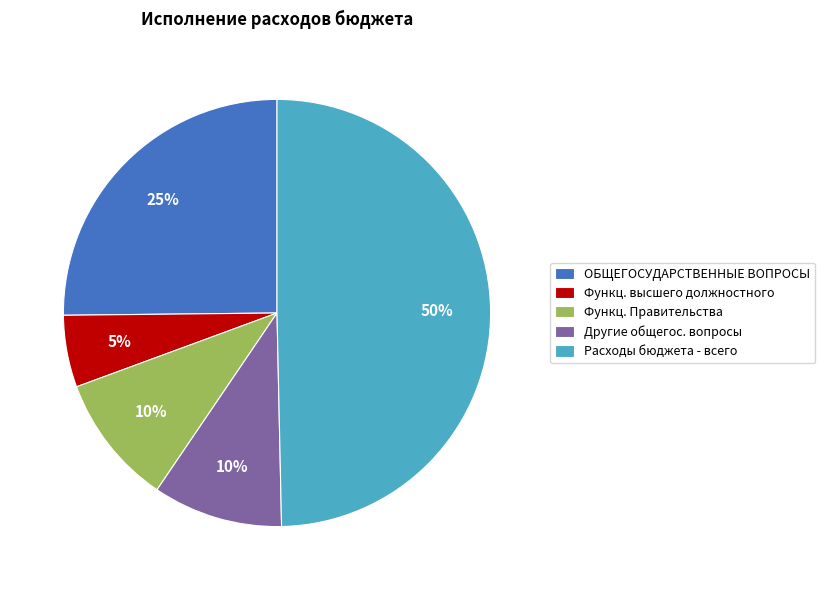

Is Функц. высшего должностного the majority of the pie?

No